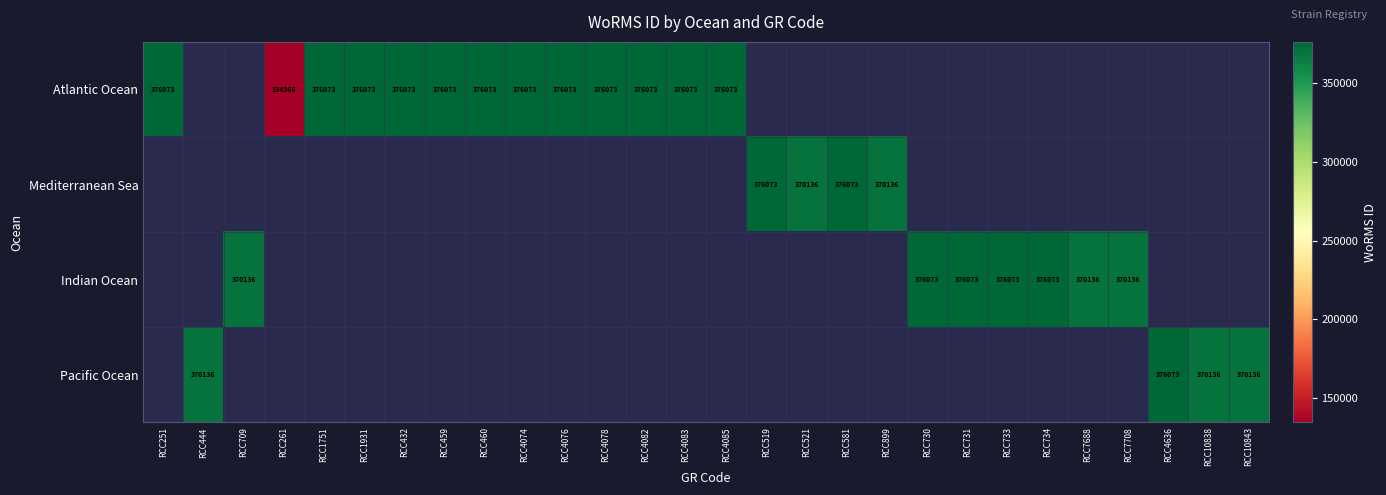

At how many categories does at least one series exceed 153086?

27